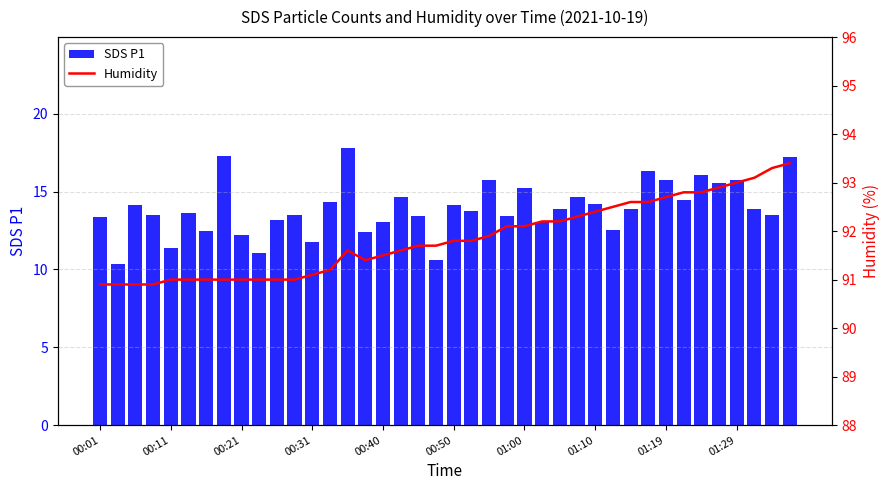

The value of SDS P1 at 00:40 is 13.0. True or false?

True